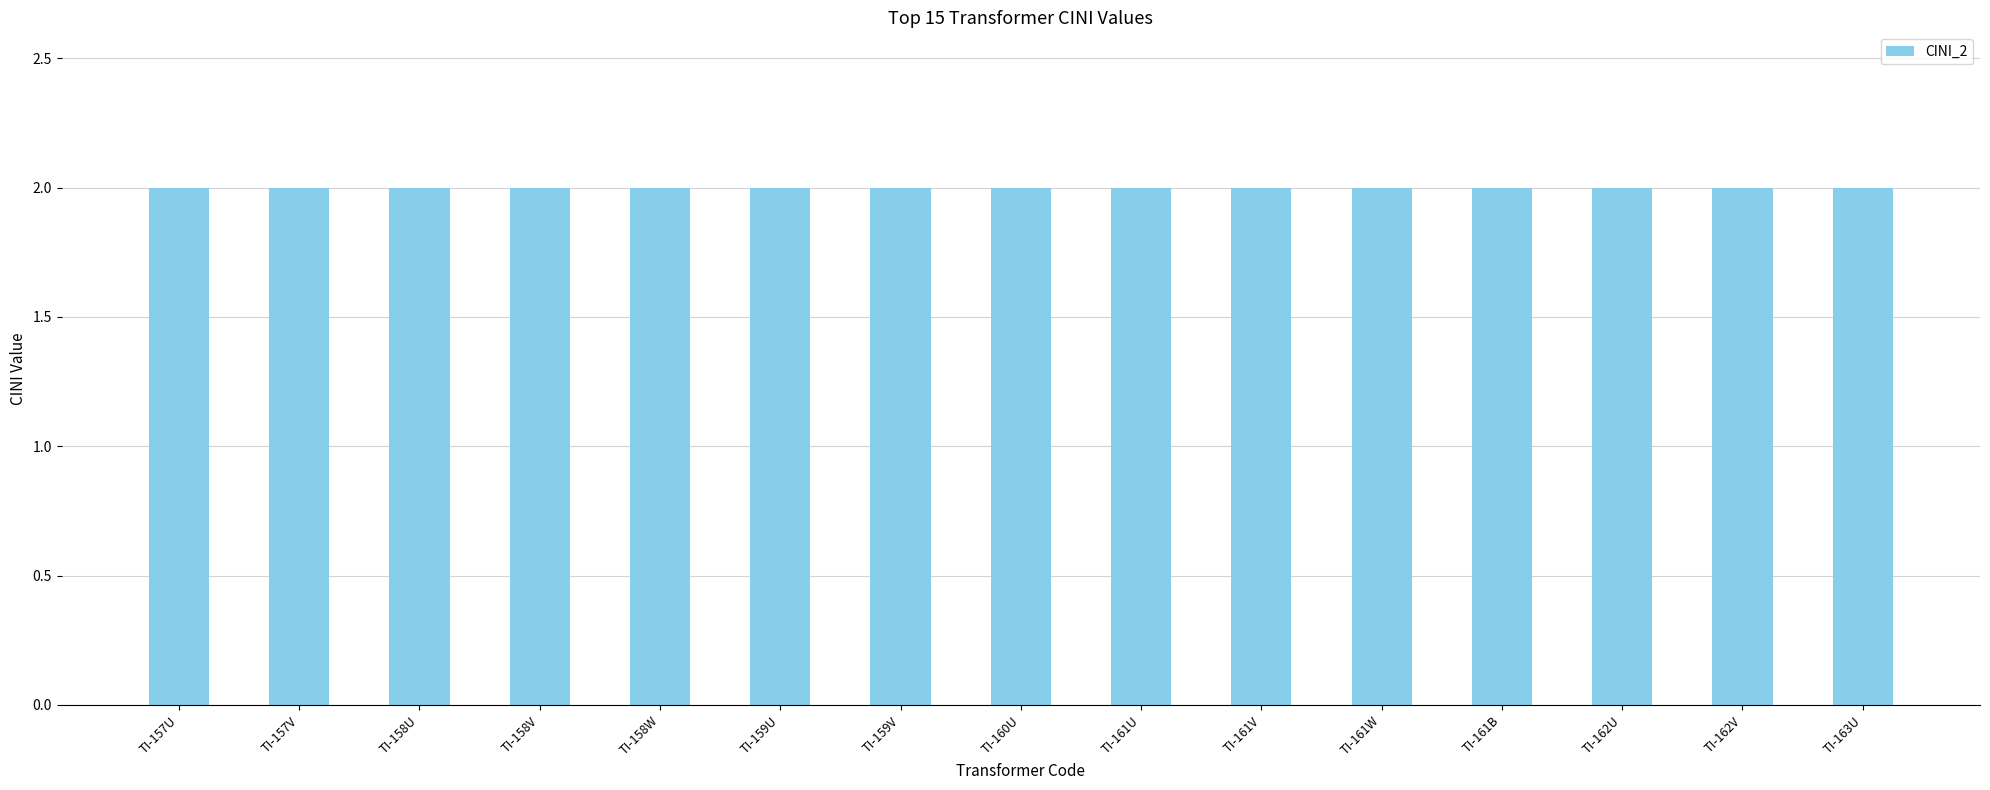

Between TI-157V and TI-161V, which is larger?

TI-157V